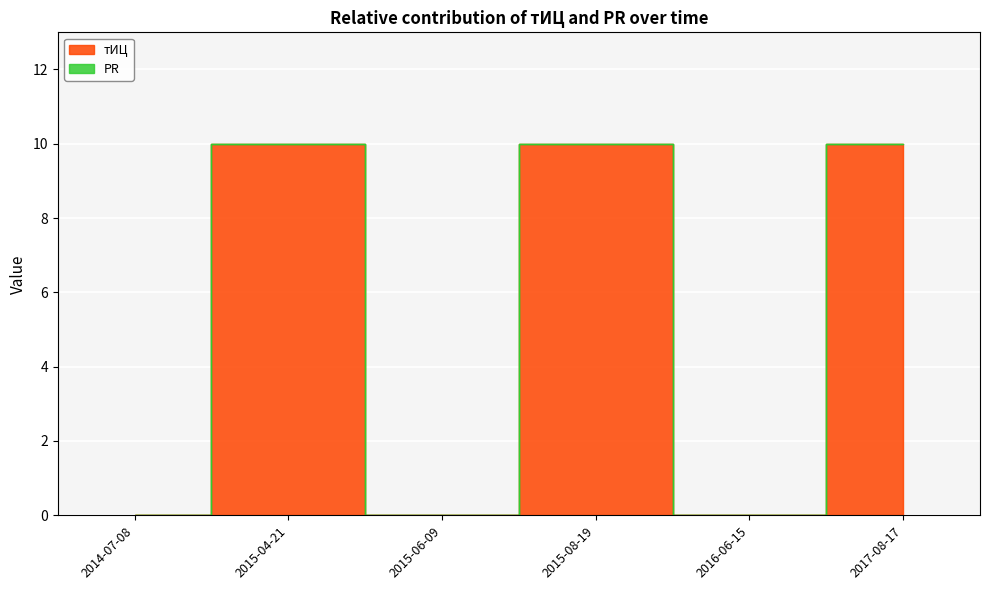

Read the value at 2015-08-19, to the nearest 10.

10